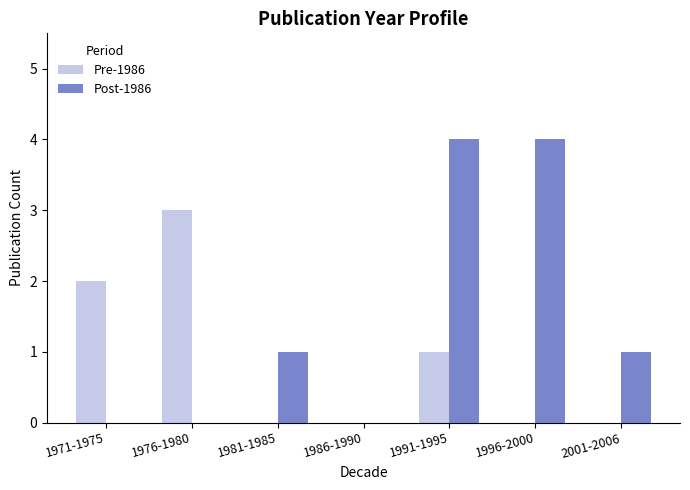

What is the greatest value displayed?

4